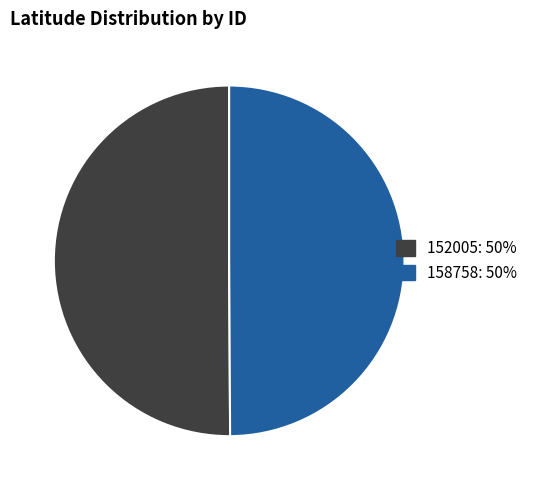

Approximately how many times larger is the value at 152005 compared to 158758?

1.0